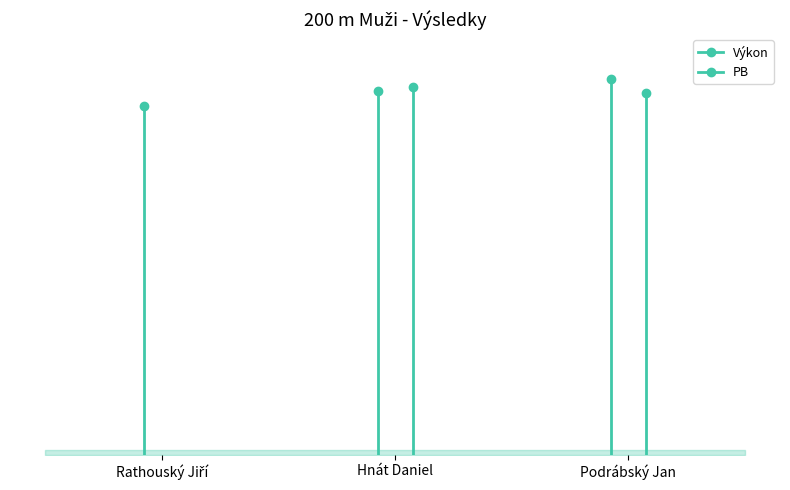

Between Hnát Daniel and Podrábský Jan, which series saw the biggest shift?

Výkon